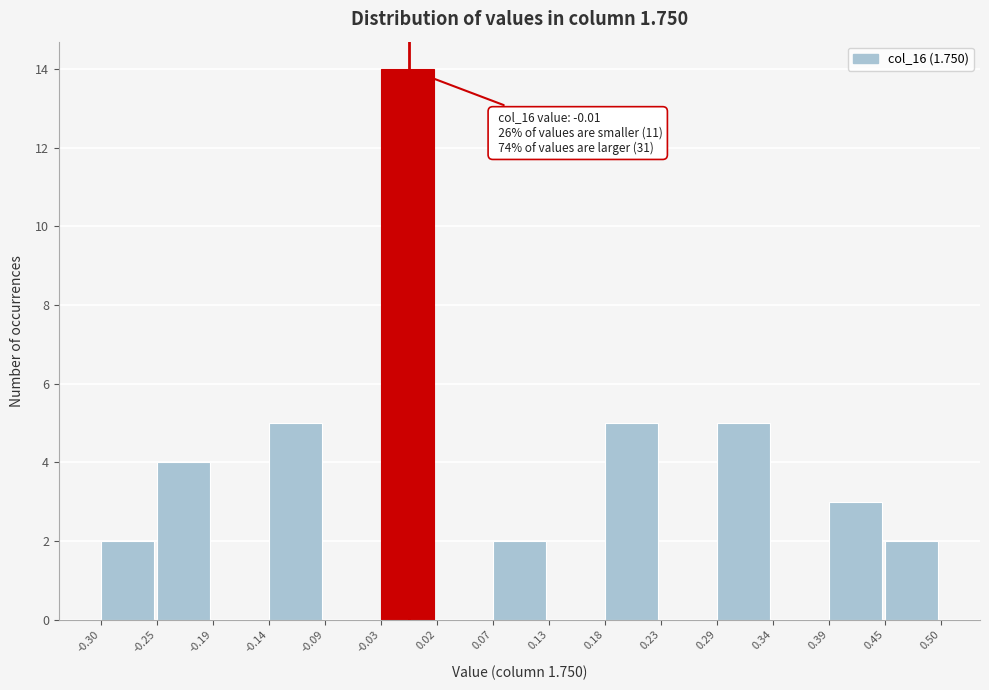

Which range on the x-axis has the tallest bar?

-0.03 to 0.02